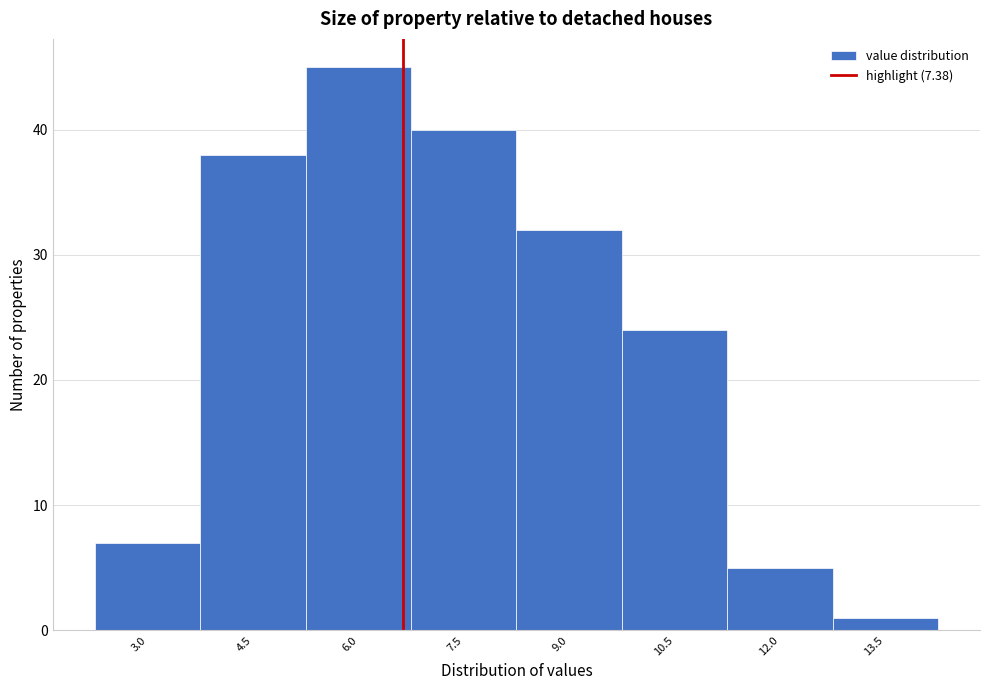

Reading left to right, extract all data points from this chart.

7	38	45	40	32	24	5	1